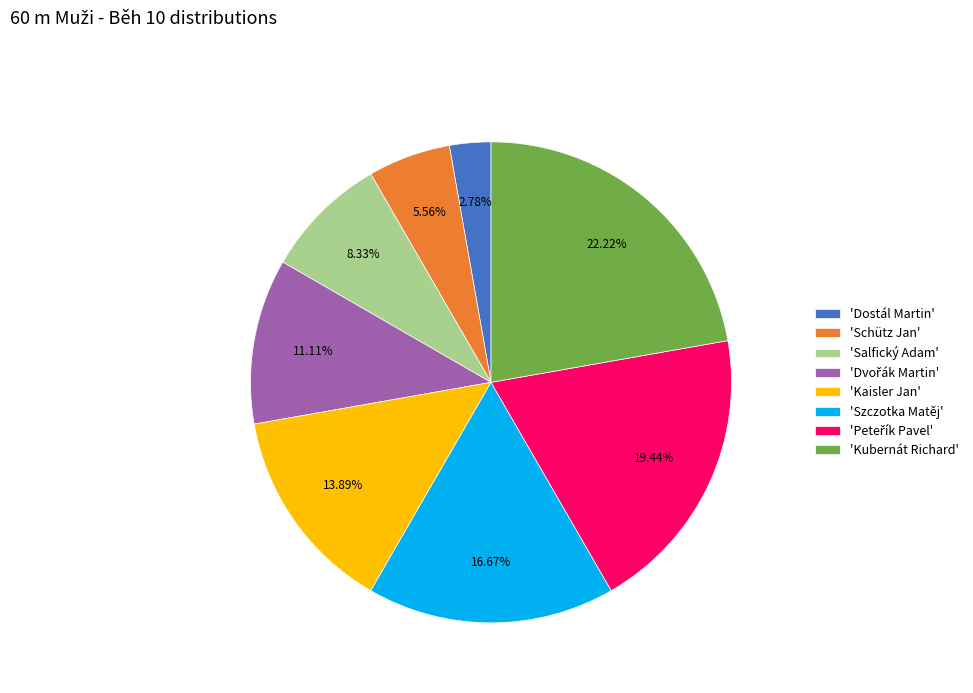

Count the number of slices in the pie.

8